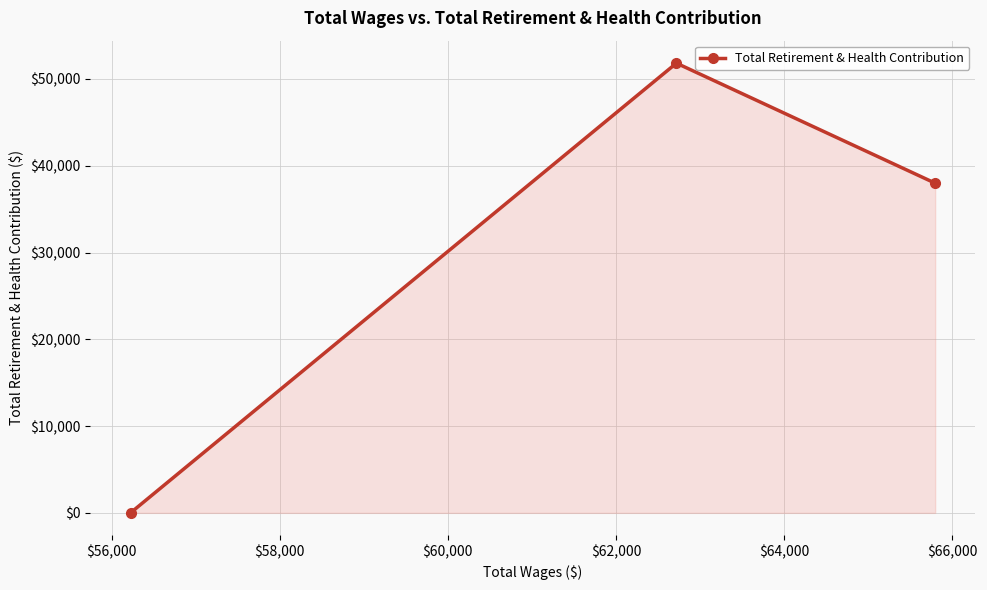

What is the maximum value shown in the chart?

51819